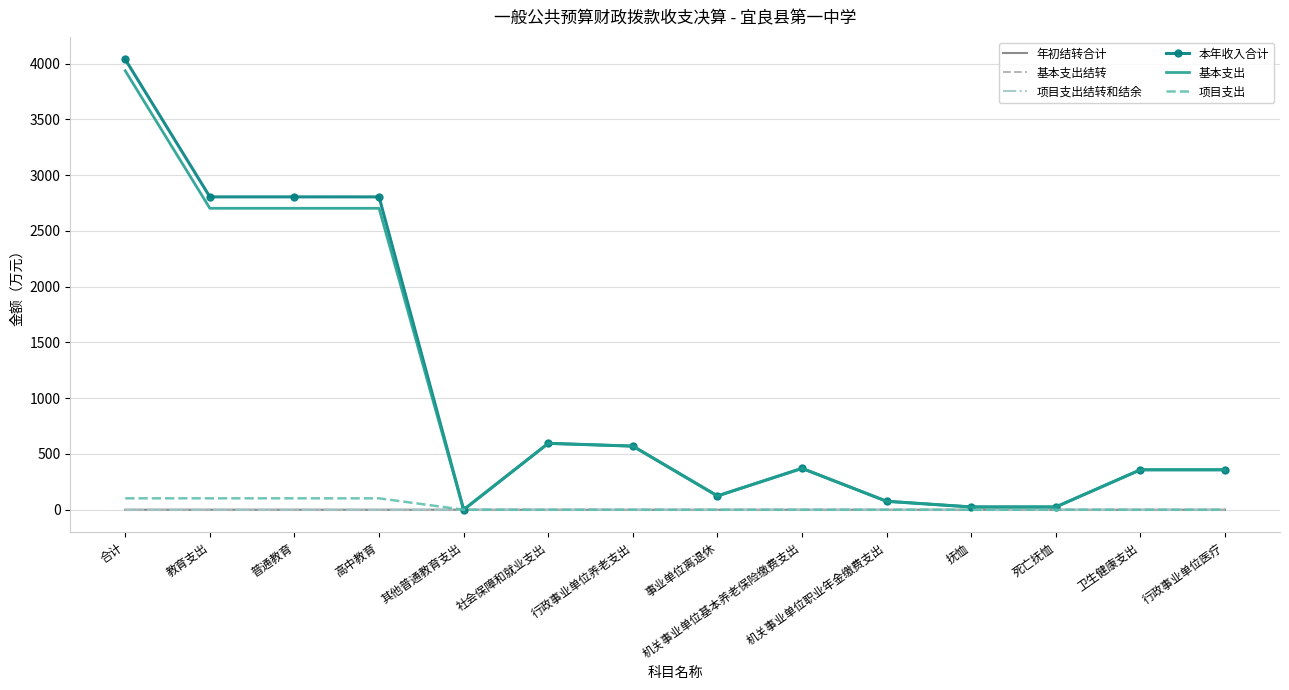

What is the label of the 8th point from the right?

行政事业单位养老支出